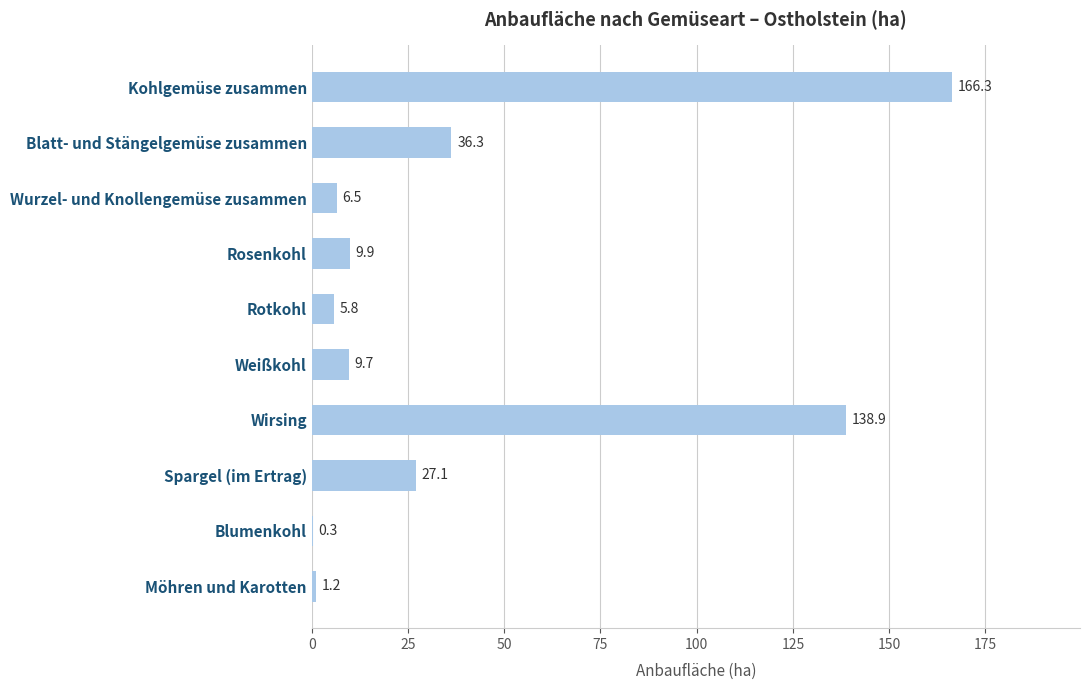

True or false: the data shows 0.3 at Blumenkohl.

True